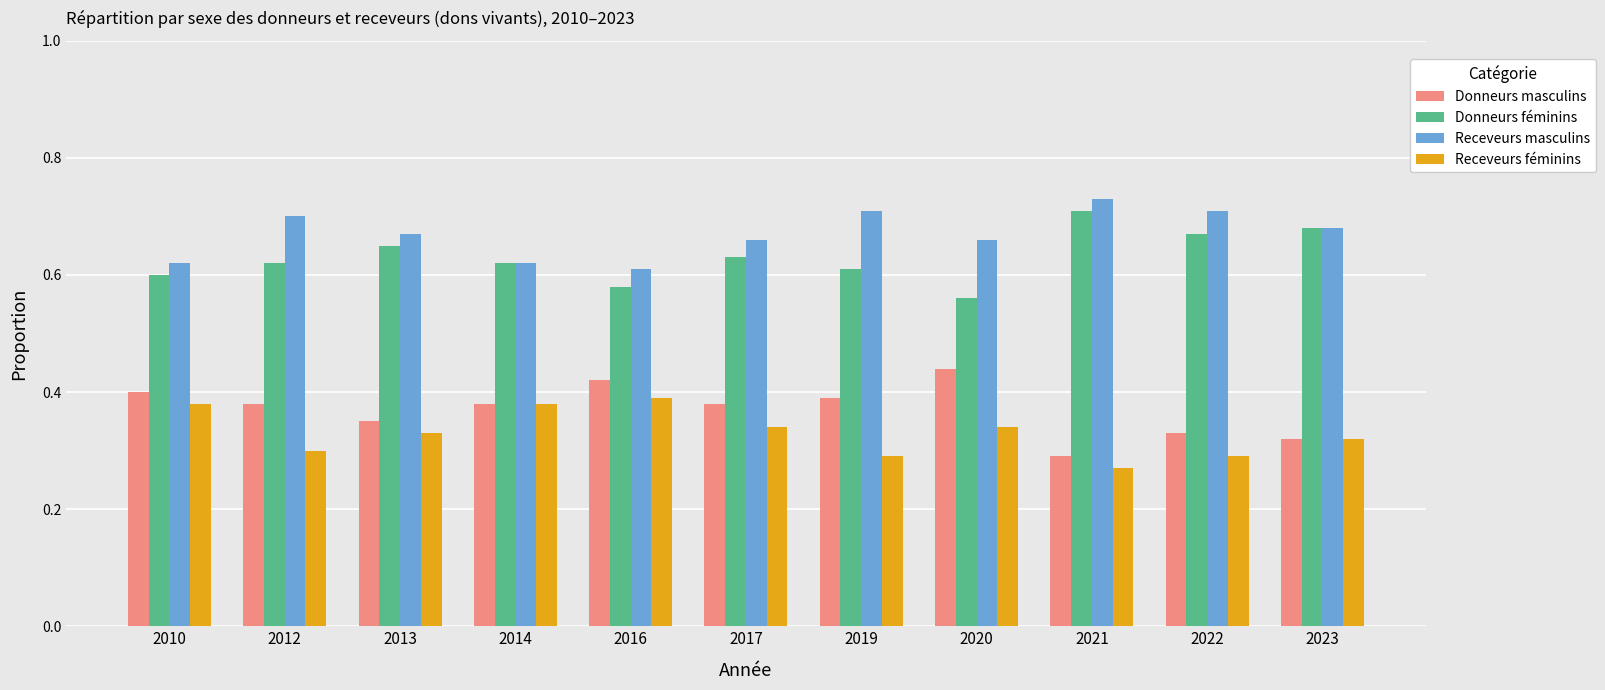

Which category has the highest value across all series?

2021